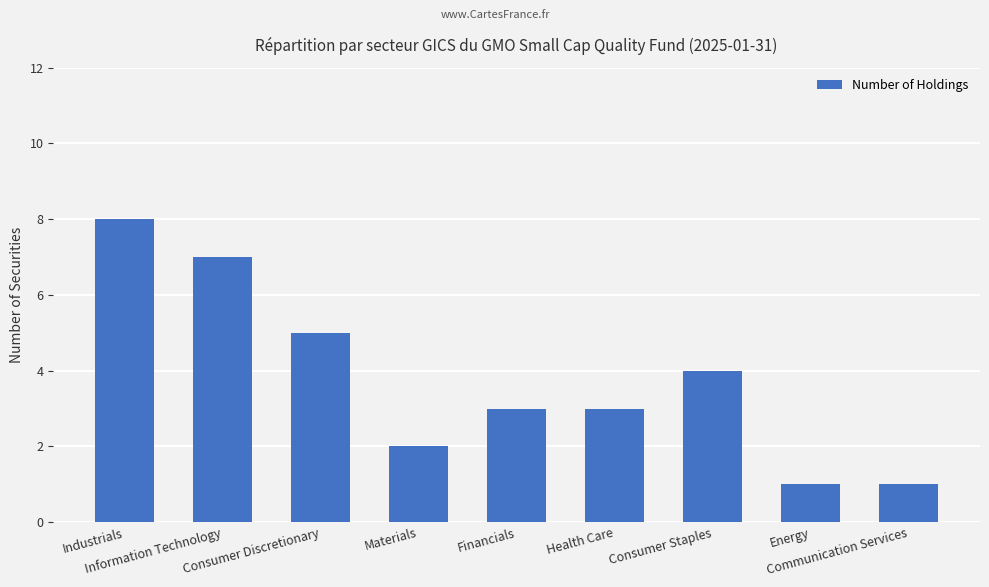

What is the change in value from Consumer Discretionary to Consumer Staples?

-1